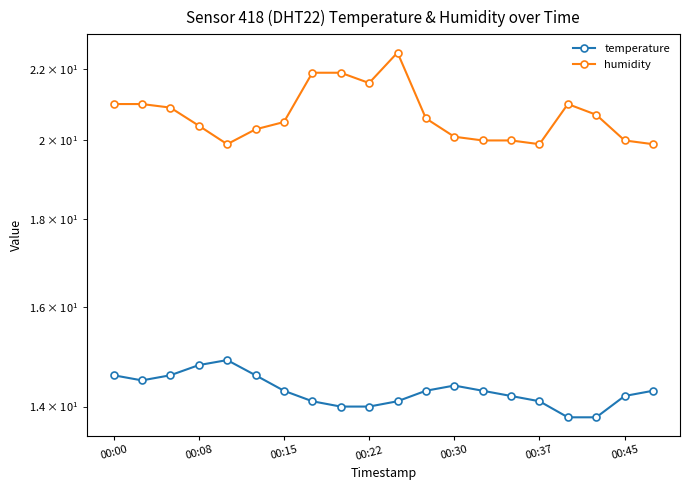

List the series in order of their peak value, highest first.

humidity, temperature